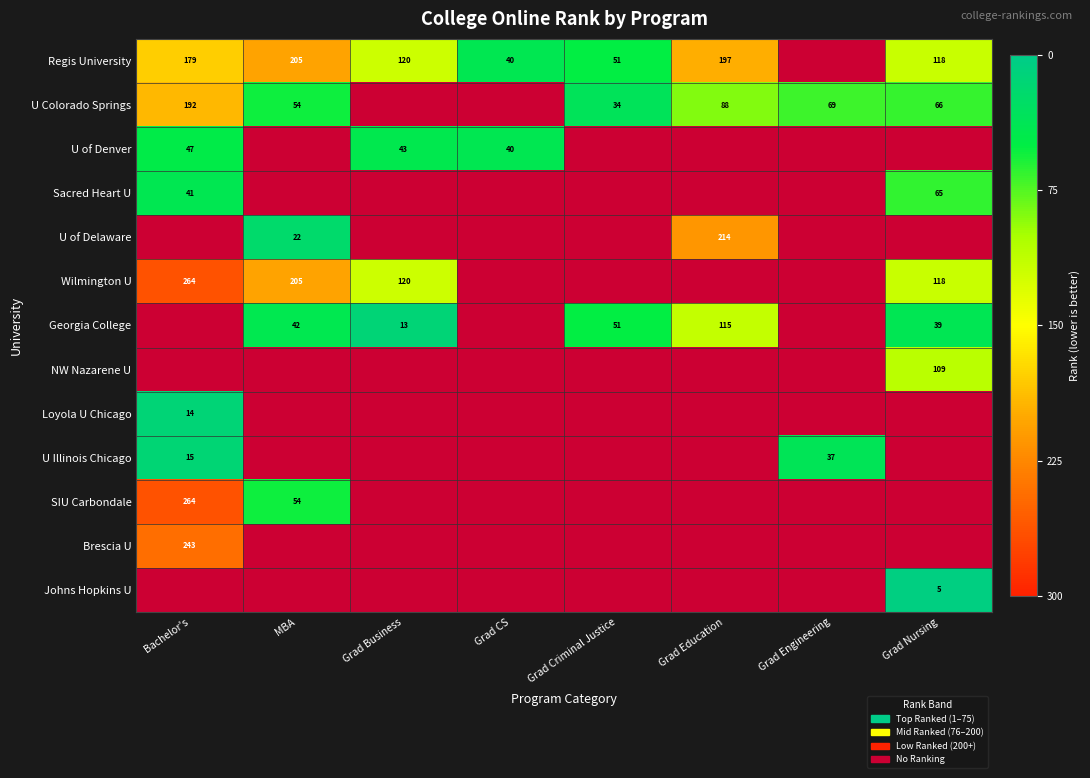

The U Colorado Springs series shows 66 at Grad Nursing. True or false?

True